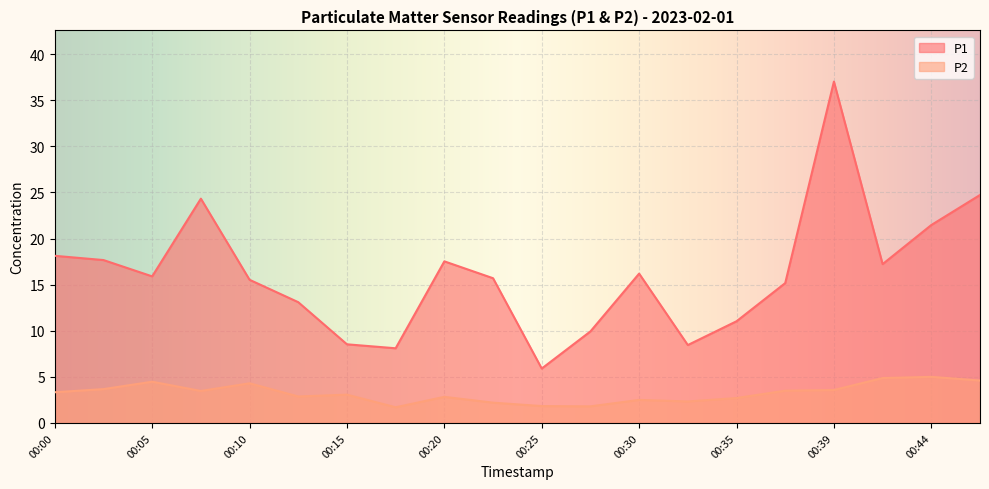

What are all the series names shown in the legend?

P1, P2